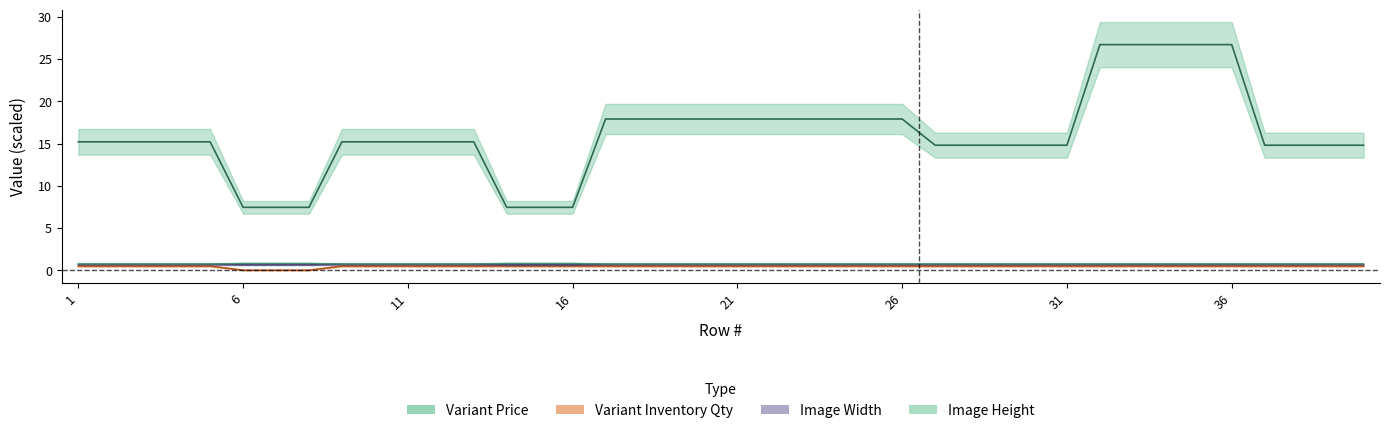

True or false: Image Width and Variant Inventory Qty cross at least once.

False